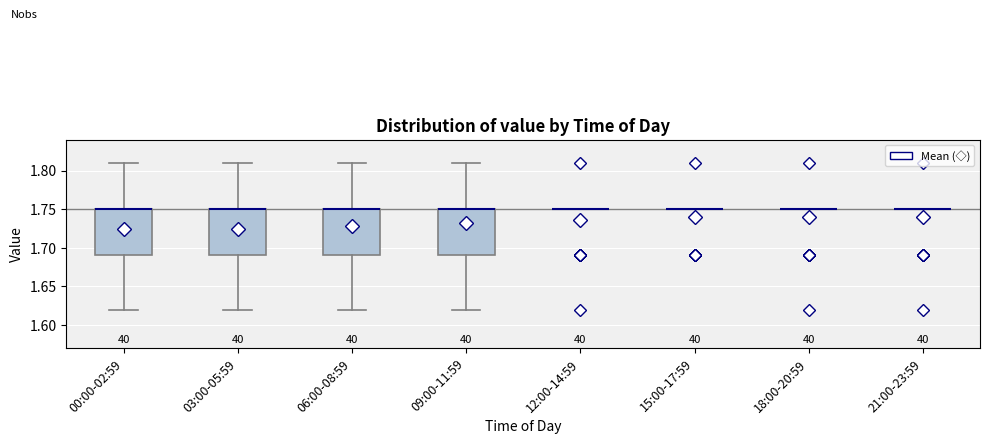

Reading left to right, transcribe this box plot: for each box, give where its median line is, the range the box spans, and where its two whiskers end, as read against the y-axis. The values are not printed on the chart, so give them approximately, as read against the axis.

00:00-02:59: median 1.75 (drawn on the box's upper edge), box 1.69 to 1.75, whiskers 1.62 to 1.81
03:00-05:59: median 1.75 (drawn on the box's upper edge), box 1.69 to 1.75, whiskers 1.62 to 1.81
06:00-08:59: median 1.75 (drawn on the box's upper edge), box 1.69 to 1.75, whiskers 1.62 to 1.81
09:00-11:59: median 1.75 (drawn on the box's upper edge), box 1.69 to 1.75, whiskers 1.62 to 1.81
12:00-14:59: box collapsed to a line at 1.75, whiskers 1.75 to 1.75
15:00-17:59: box collapsed to a line at 1.75, whiskers 1.75 to 1.75
18:00-20:59: box collapsed to a line at 1.75, whiskers 1.75 to 1.75
21:00-23:59: box collapsed to a line at 1.75, whiskers 1.75 to 1.75